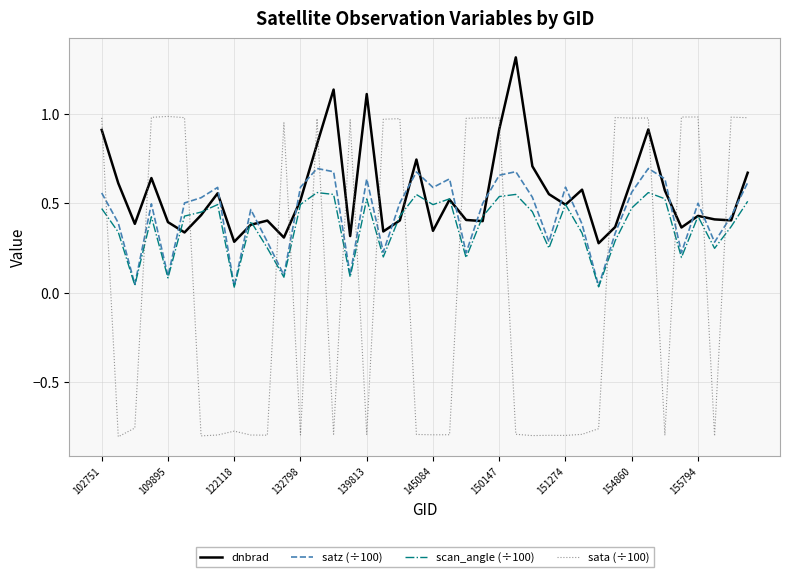

What is the greatest value displayed?

1.3